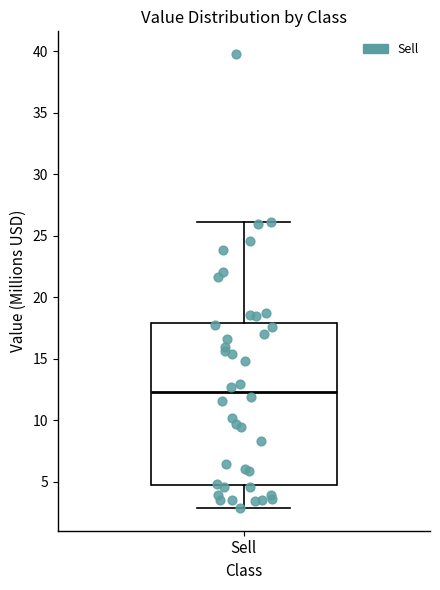

Where does the lower whisker of the box for Sell end on the y-axis? The values are not printed on the chart, so give them approximately, as read against the axis.

3.0